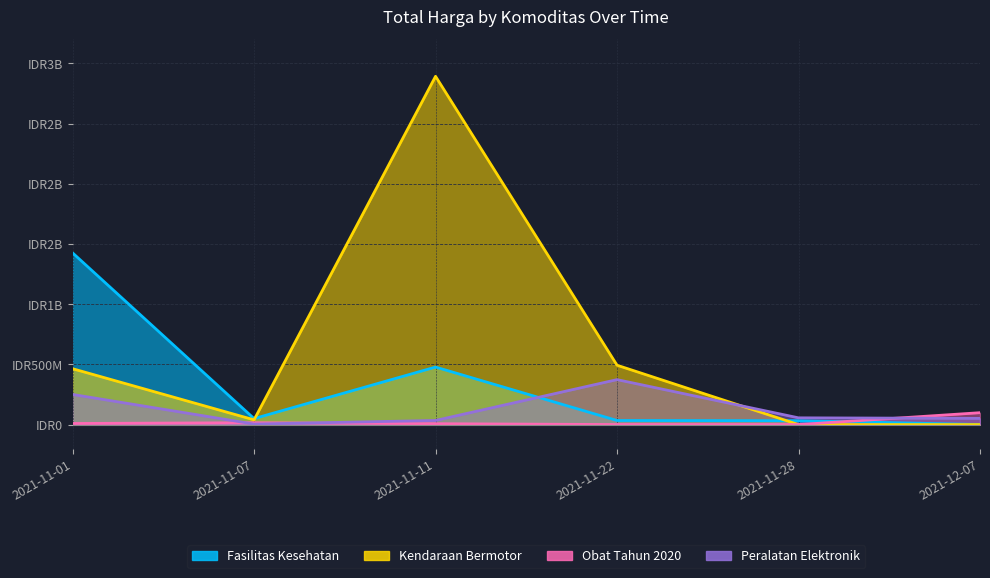

At which label is Obat Tahun 2020 closest to 49425285?

2021-11-07